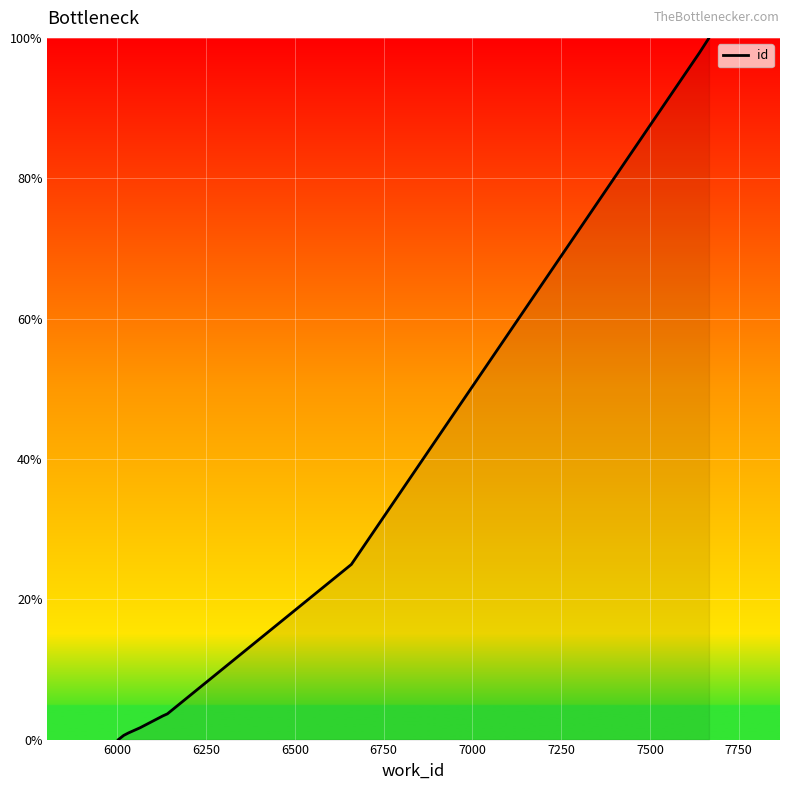

How many data points does each series have?

10